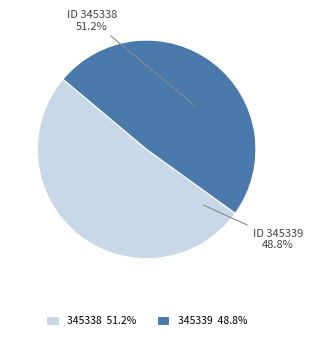

Is 345338 the majority of the pie?

Yes